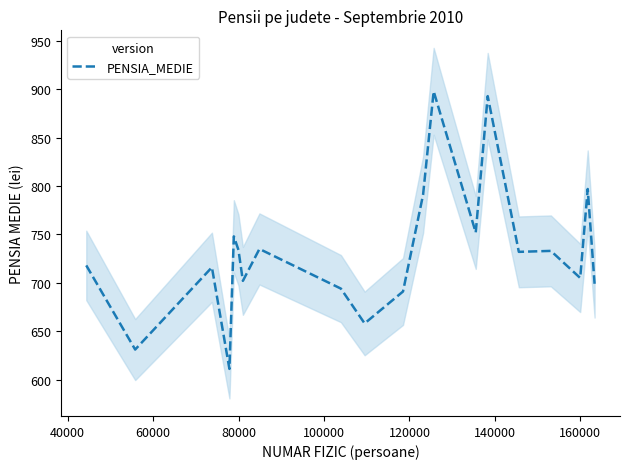

Reading right to left, transcribe all the data shown in this chart.

699	797	705	733	732	893	752	898	791	691	658	694	735	702	734	748	611	716	631	718